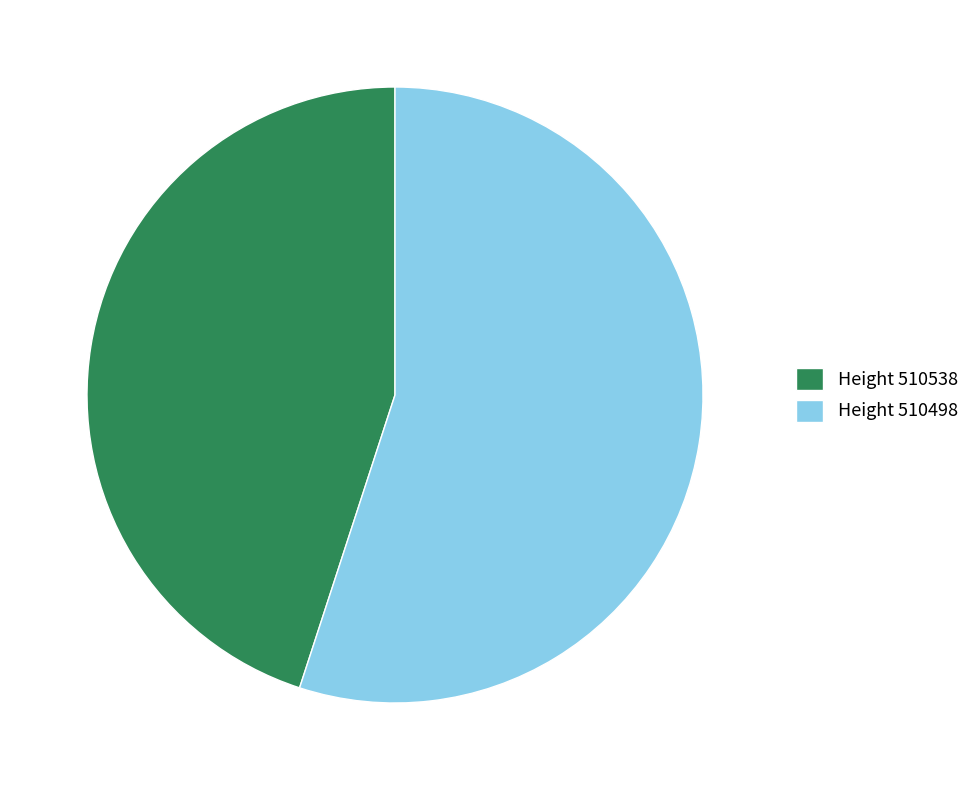

How many slices are in this pie chart?

2